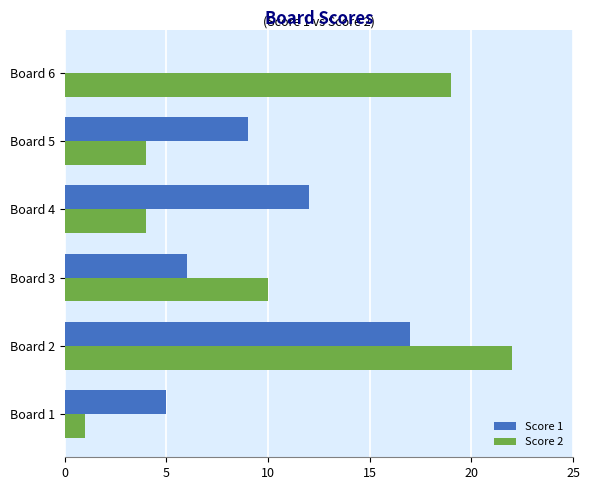

What is the sum of all Score 2 values?

60